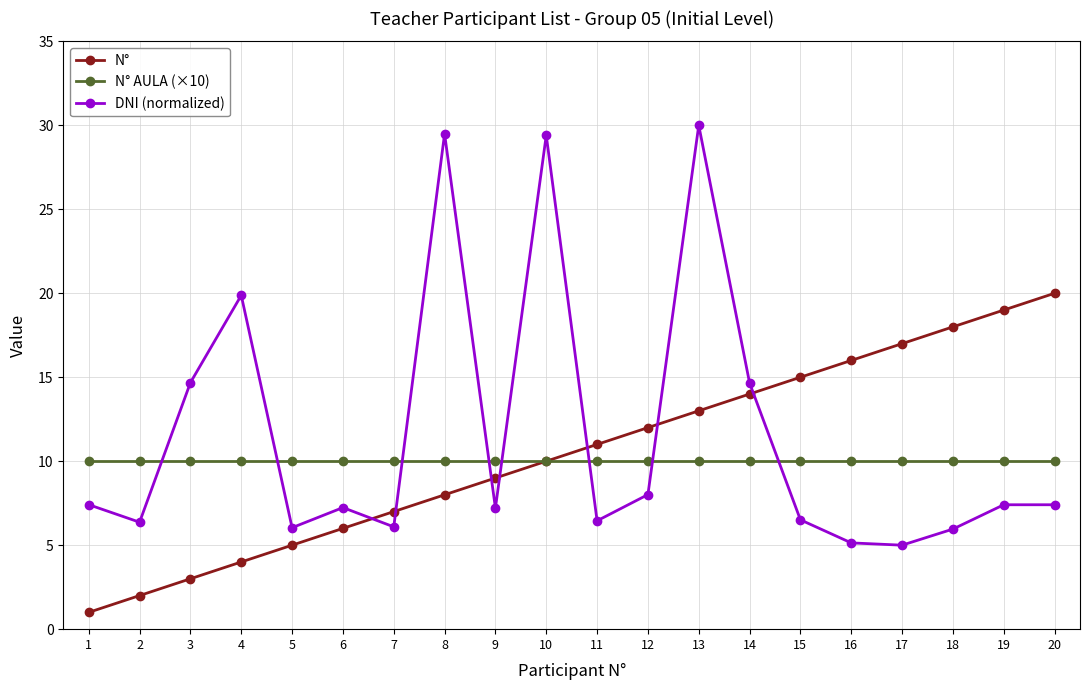

How many times do DNI (normalized) and N° cross each other?

7